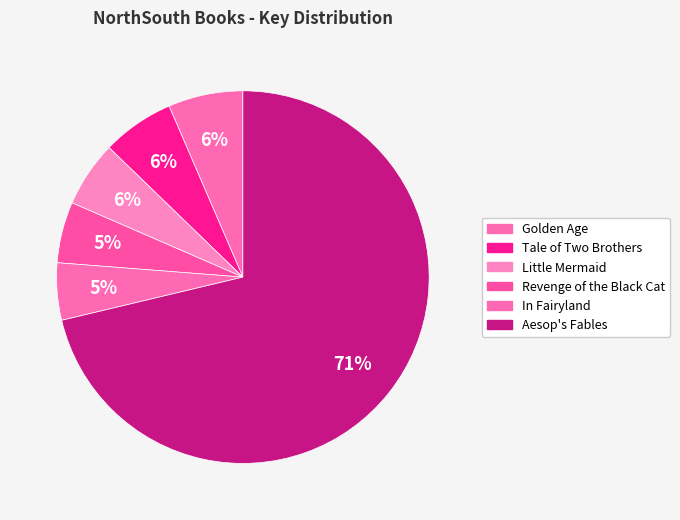

Count the number of slices in the pie.

6